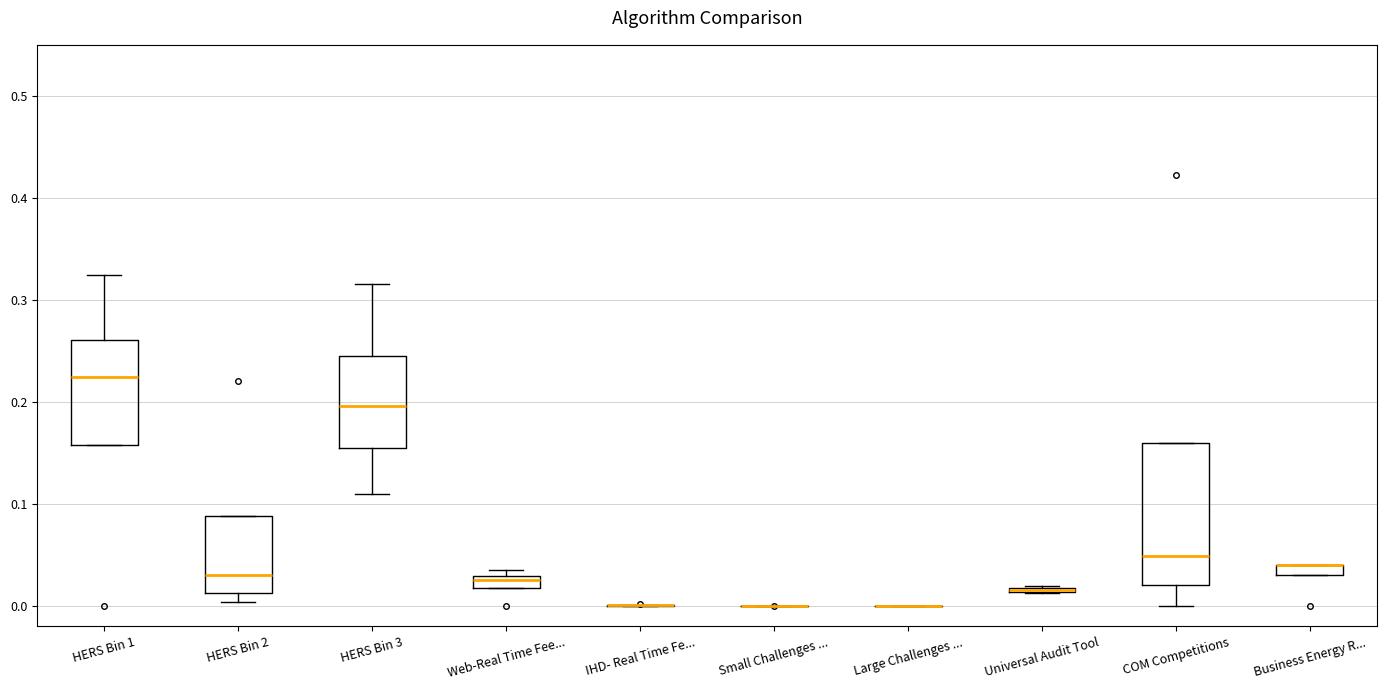

Where does the median line of the box for HERS Bin 1 sit on the y-axis? The values are not printed on the chart, so give them approximately, as read against the axis.

0.22